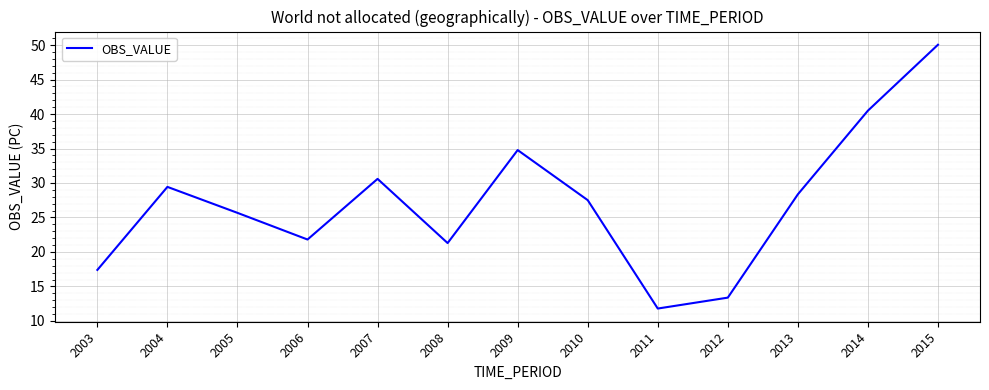

What is the change in value from 2003 to 2011?

-5.6